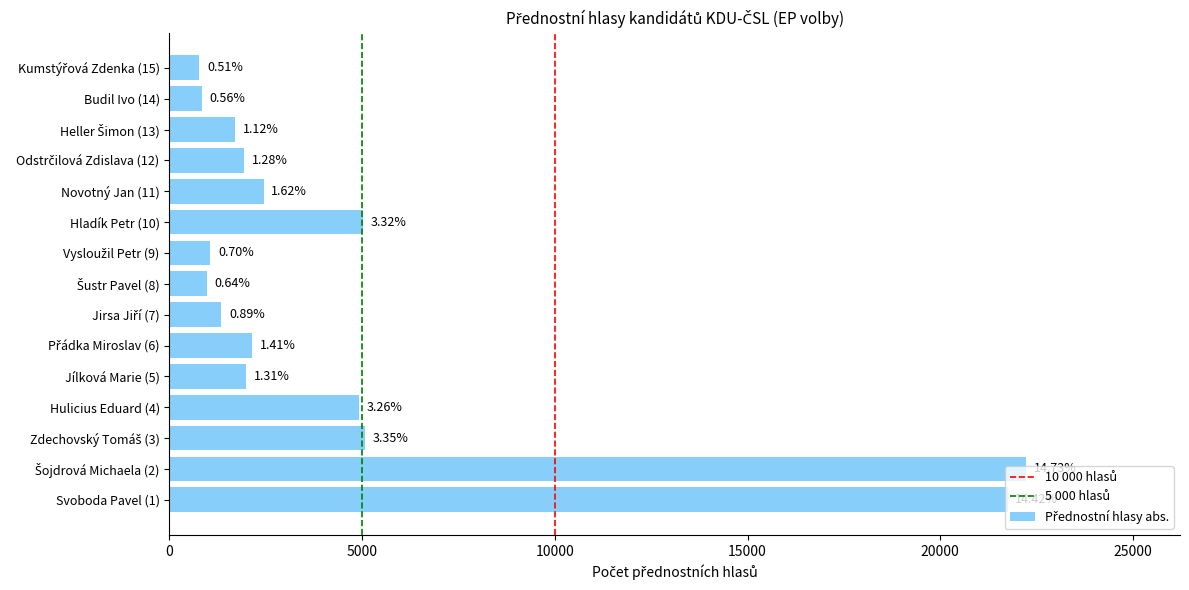

Does the chart contain any negative values?

No